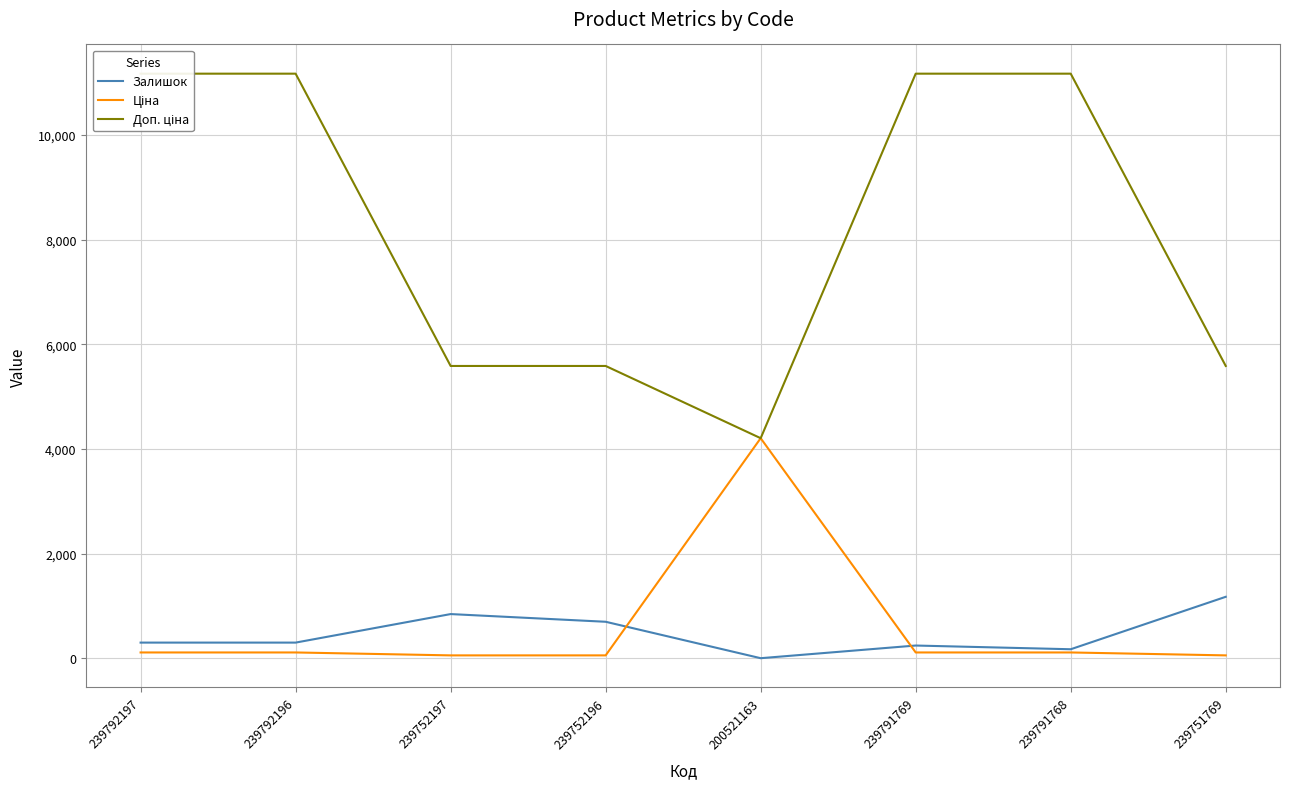

The Ціна series shows 111.7 at 239792196. True or false?

True